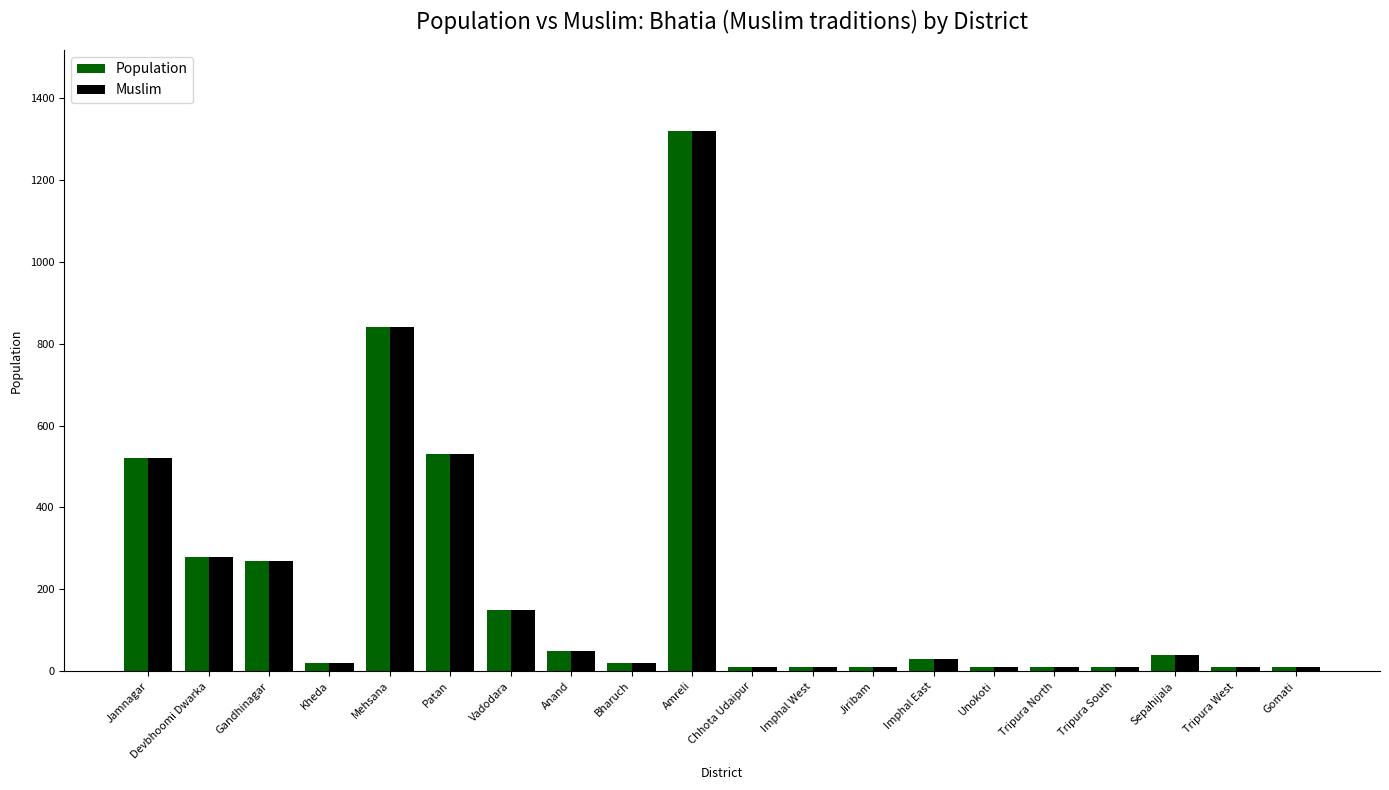

Reading left to right, list all the values displayed in this chart.

Population: 520	280	270	20	840	530	150	50	20	1320	10	10	10	30	10	10	10	40	10	10
Muslim: 520	280	270	20	840	530	150	50	20	1320	10	10	10	30	10	10	10	40	10	10